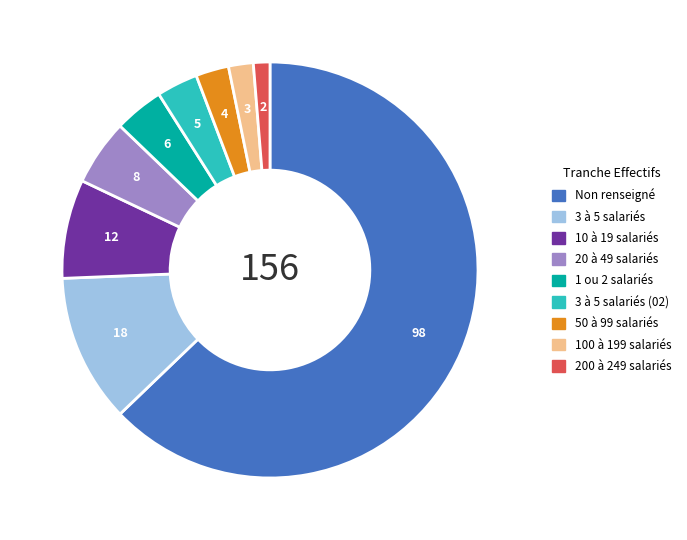

Does any single category account for the majority?

Yes